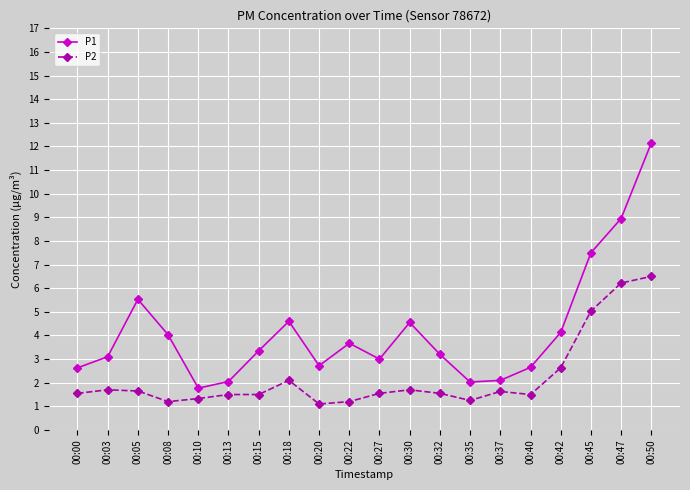

List the series in order of their peak value, lowest first.

P2, P1